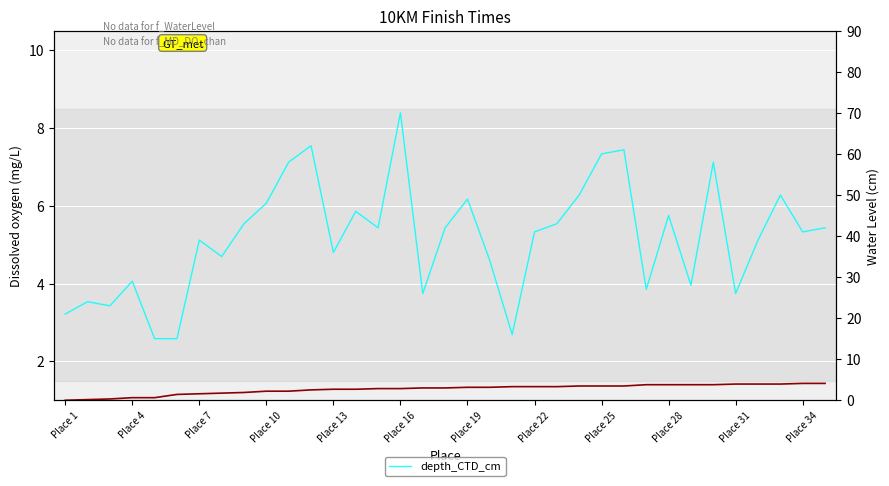

Which series has the largest range (max minus min)?

depth_CTD_cm